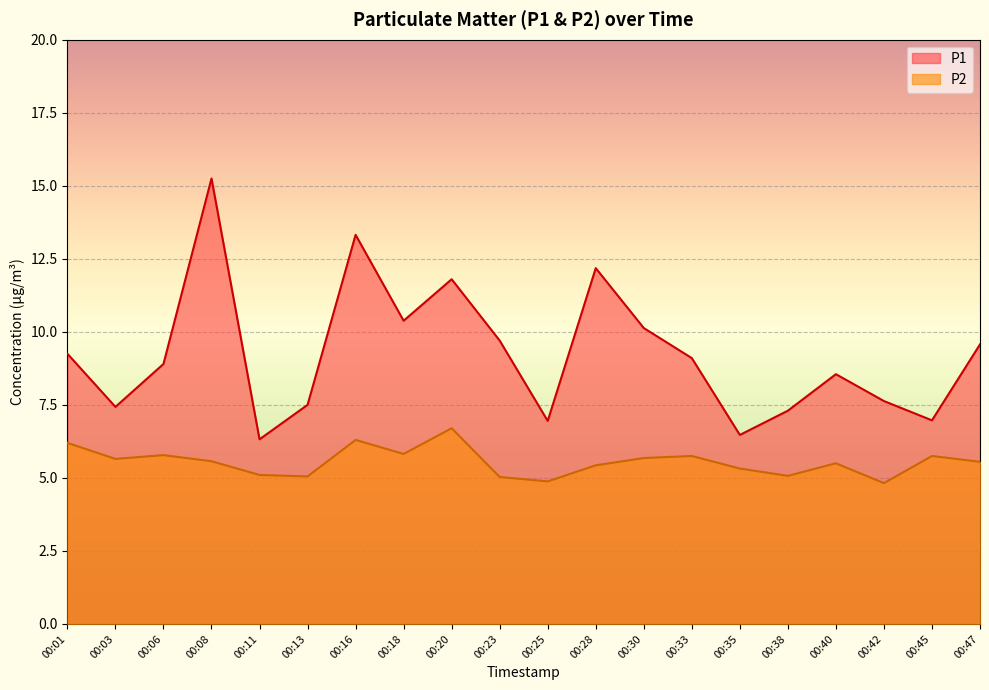

How many lines are shown in the chart?

2